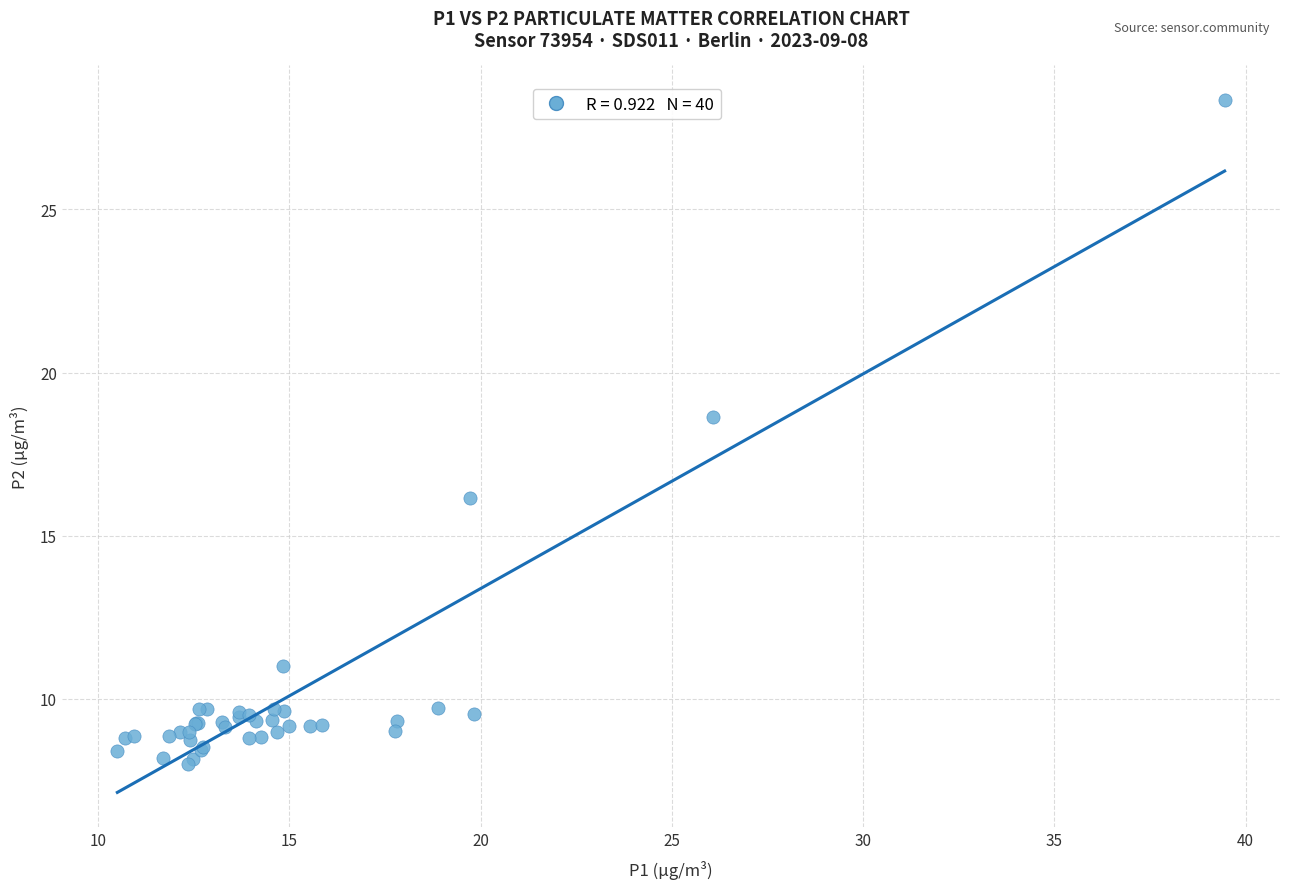

What Y value in the scatter plot is closest to 18?

18.6